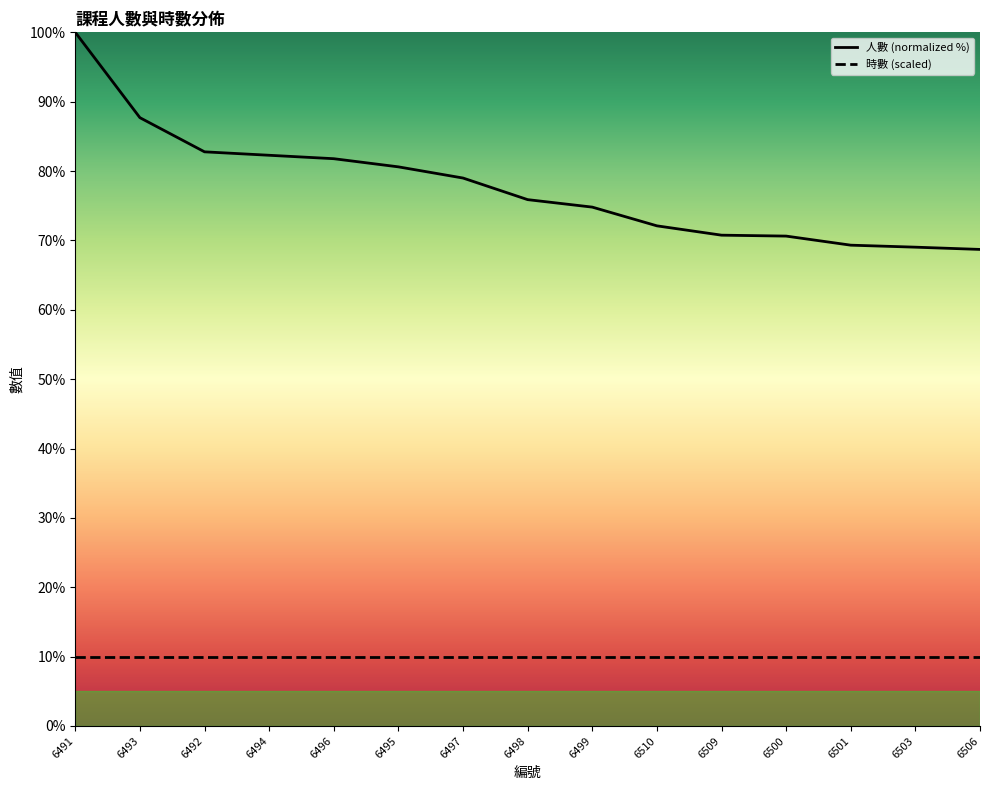

Which category has the highest value across all series?

6491